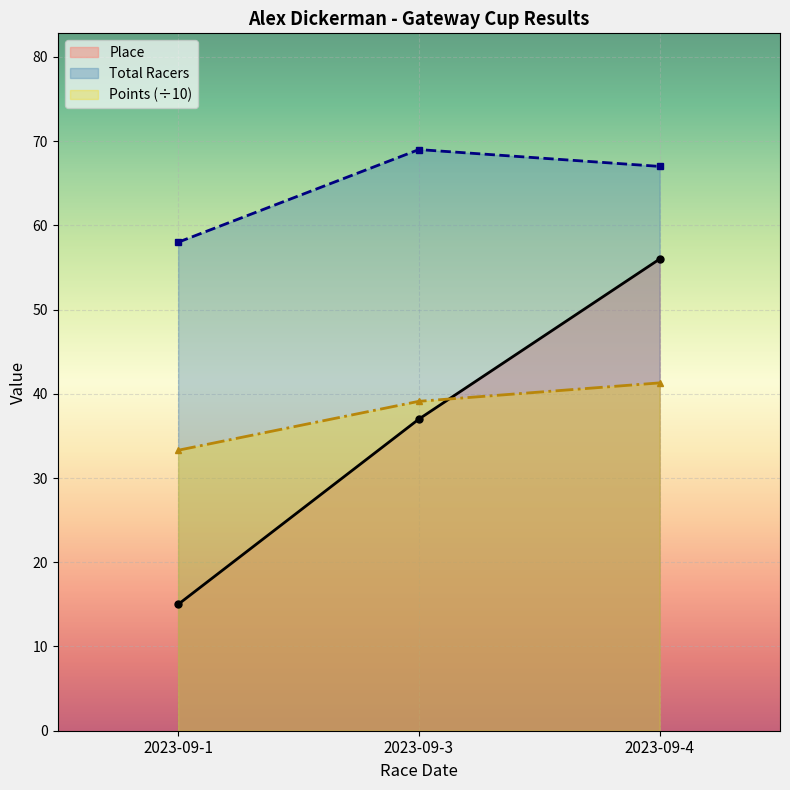

True or false: Total Racers has a value of 67.0 at 2023-09-4.

True